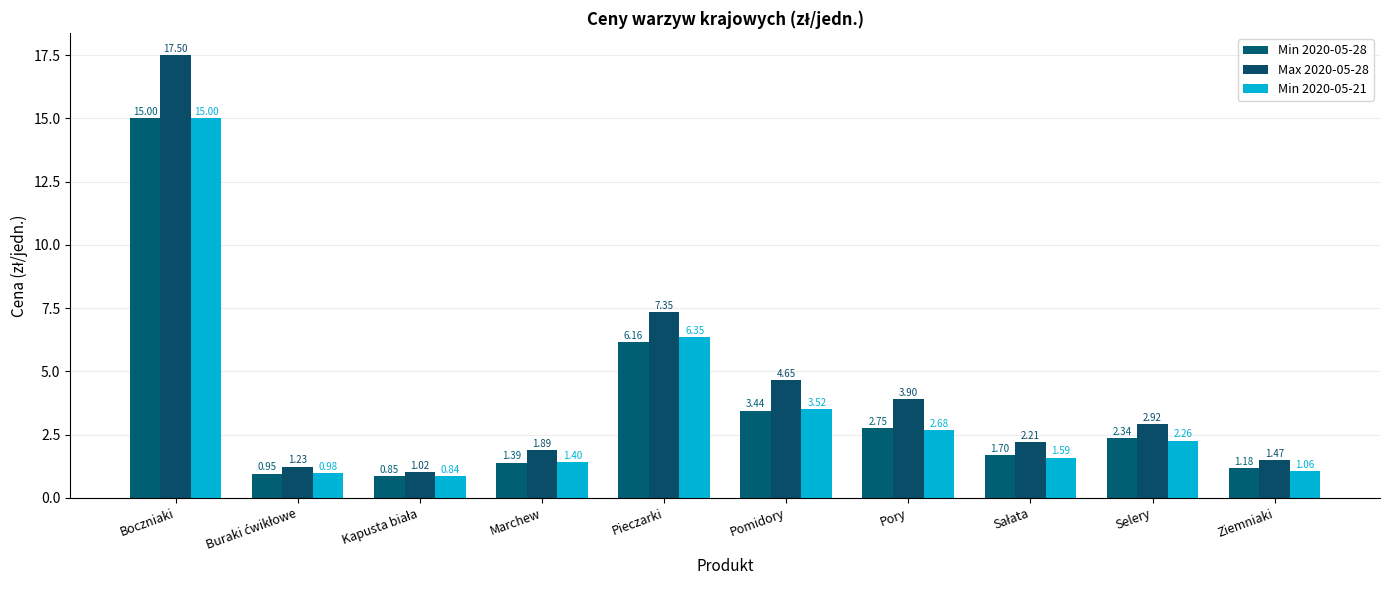

What is the sum of all Min 2020-05-21 values?

35.7